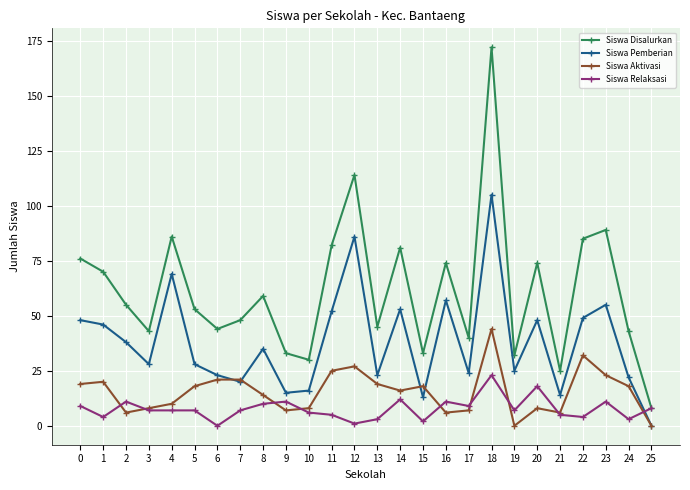

True or false: Siswa Pemberian has more than 0 points higher than both neighbors.

True